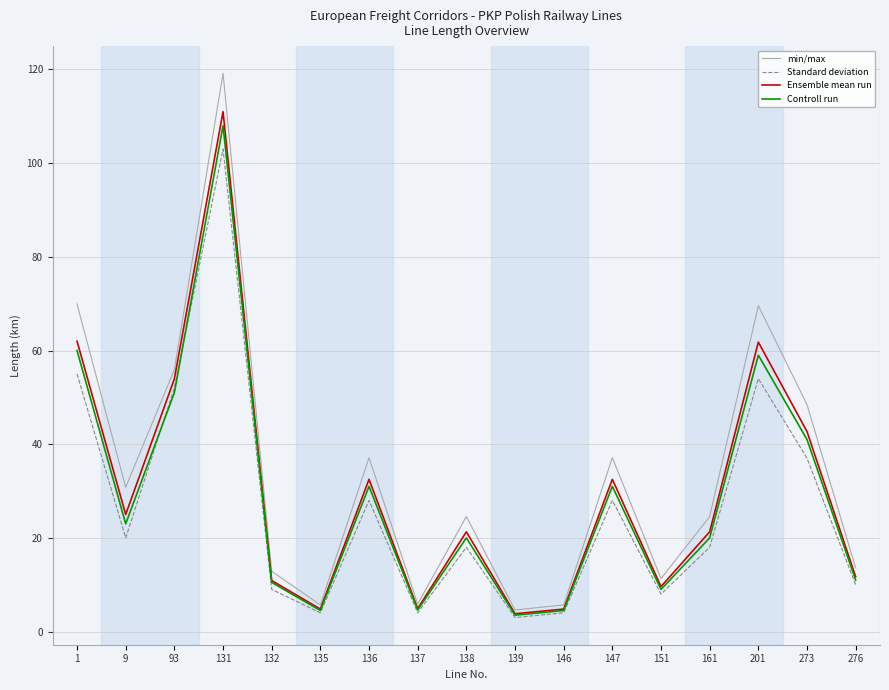

The Controll run series shows 51.0 at 93. True or false?

True